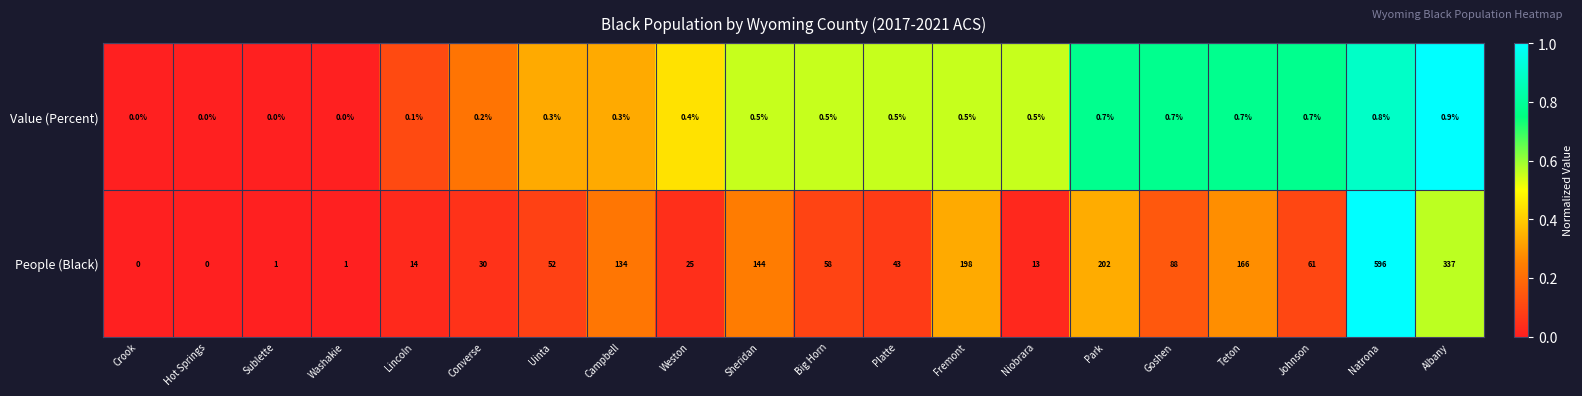

Which series has the widest spread of values?

People (Black)